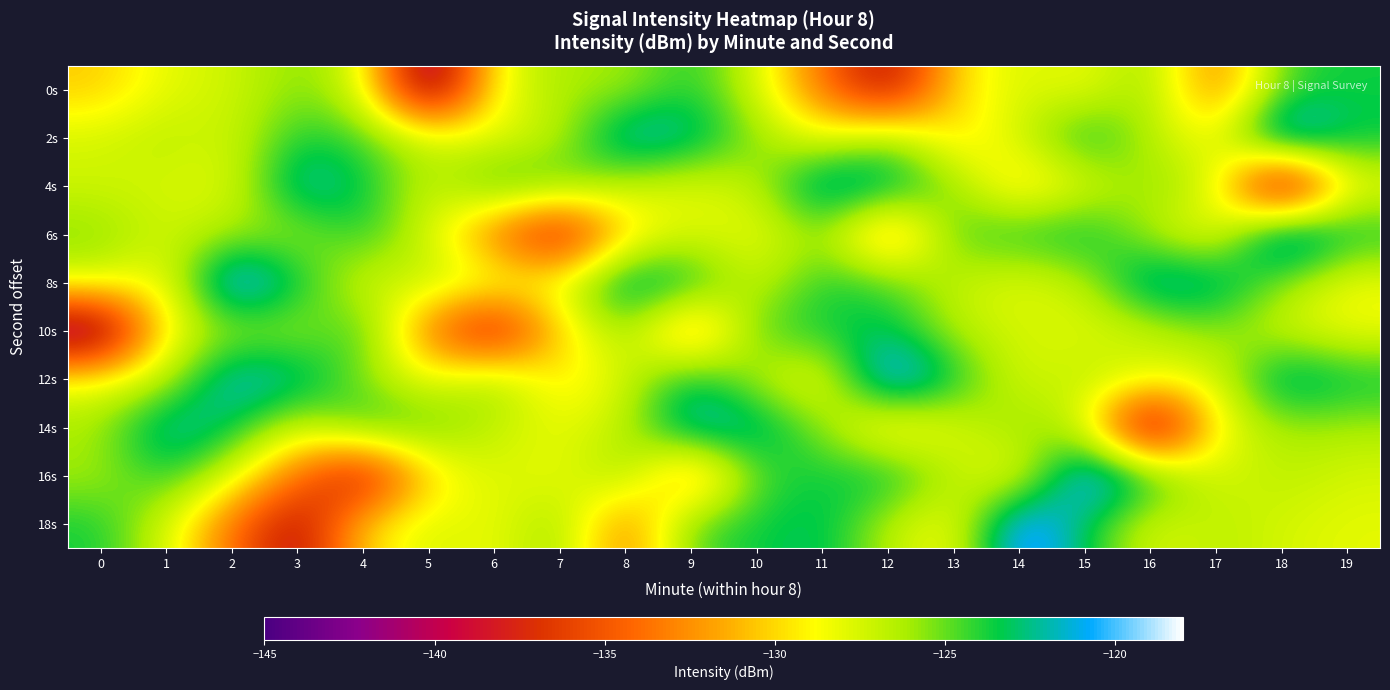

Reading right to left, what are all the values shown in this chart?

0s: 19=-123.6	18=-124.4	17=-133.7	16=-125.4	15=-128.4	14=-127.4	13=-130.0	12=-139.8	11=-133.8	10=-127.4	9=-123.6	8=-126.2	7=-126.1	6=-128.4	5=-143.2	4=-127.4	3=-125.4	2=-127.3	1=-127.9	0=-130.4
2s: 19=-123.2	18=-118.7	17=-128.9	16=-126.6	15=-122.8	14=-127.4	13=-130.0	12=-125.4	11=-128.4	10=-125.7	9=-121.9	8=-120.7	7=-126.8	6=-128.1	5=-126.9	4=-124.5	3=-123.6	2=-127.5	1=-126.5	0=-127.4
4s: 19=-128.4	18=-143.2	17=-127.4	16=-125.4	15=-127.9	14=-130.4	13=-125.7	12=-121.9	11=-120.7	10=-126.8	9=-128.1	8=-126.9	7=-124.5	6=-123.6	5=-127.5	4=-123.1	3=-121.3	2=-128.0	1=-127.5	0=-127.3
6s: 19=-123.2	18=-118.7	17=-128.9	16=-126.6	15=-122.8	14=-123.6	13=-124.4	12=-133.7	11=-125.4	10=-128.4	9=-127.4	8=-130.0	7=-139.8	6=-133.8	5=-127.4	4=-123.6	3=-126.2	2=-126.1	1=-127.4	0=-125.4
8s: 19=-128.4	18=-125.7	17=-121.9	16=-120.7	15=-126.8	14=-128.1	13=-126.9	12=-124.5	11=-123.6	10=-127.5	9=-123.1	8=-121.3	7=-128.0	6=-127.5	5=-126.5	4=-127.8	3=-123.2	2=-118.7	1=-128.9	0=-127.4
10s: 19=-128.4	18=-127.4	17=-125.4	16=-127.3	15=-127.9	14=-127.4	13=-126.6	12=-122.8	11=-123.6	10=-124.4	9=-133.7	8=-125.4	7=-130.0	6=-139.8	5=-133.8	4=-123.6	3=-126.2	2=-126.1	1=-128.4	0=-143.2
12s: 19=-123.1	18=-121.3	17=-128.0	16=-127.5	15=-126.5	14=-127.8	13=-123.2	12=-118.7	11=-128.9	10=-126.6	9=-122.8	8=-127.4	7=-130.0	6=-125.4	5=-128.4	4=-125.7	3=-121.9	2=-120.7	1=-126.8	0=-128.4
14s: 19=-126.2	18=-126.1	17=-128.4	16=-143.2	15=-127.4	14=-125.4	13=-127.9	12=-130.4	11=-125.7	10=-121.9	9=-120.7	8=-126.8	7=-128.1	6=-126.9	5=-124.5	4=-123.6	3=-127.5	2=-123.1	1=-121.3	0=-126.1
16s: 19=-127.5	18=-126.5	17=-127.8	16=-123.2	15=-118.7	14=-128.9	13=-126.6	12=-122.8	11=-123.6	10=-124.4	9=-133.7	8=-125.4	7=-128.4	6=-127.4	5=-130.0	4=-139.8	3=-133.8	2=-127.4	1=-123.6	0=-126.2
18s: 19=-128.0	18=-127.5	17=-126.5	16=-127.8	15=-123.2	14=-118.7	13=-128.9	12=-126.6	11=-122.8	10=-123.6	9=-124.4	8=-133.7	7=-125.4	6=-128.4	5=-127.4	4=-130.0	3=-139.8	2=-133.8	1=-127.4	0=-123.6